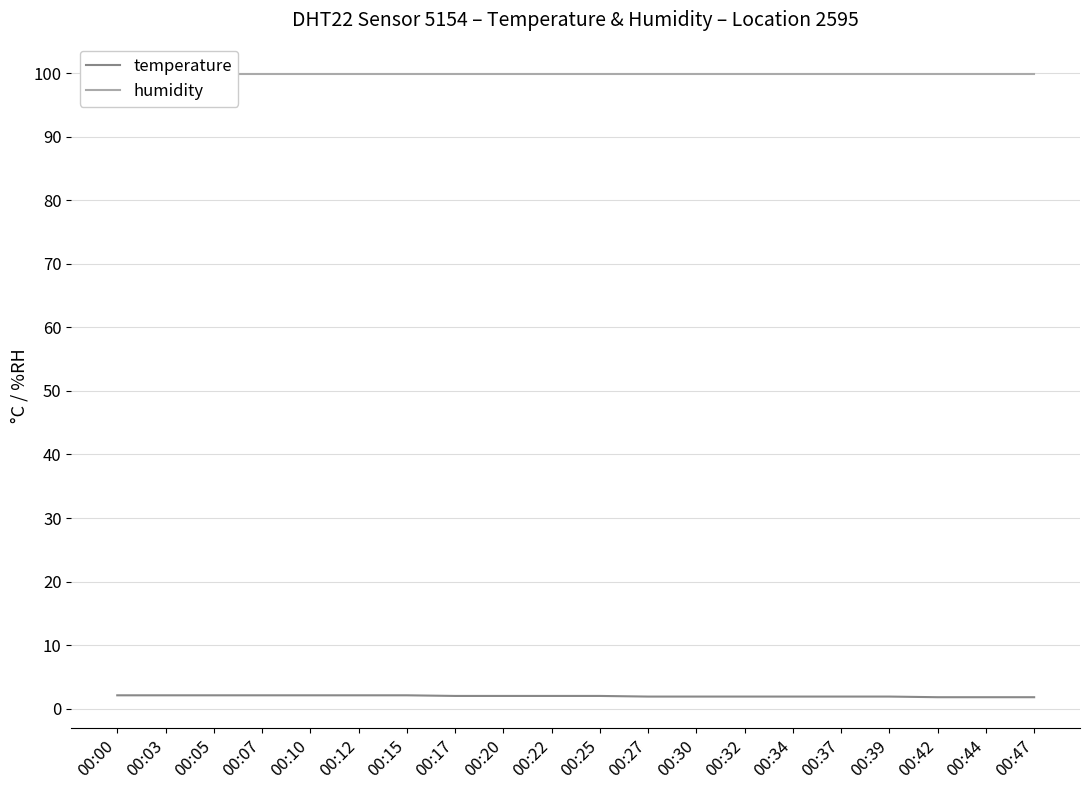

Reading left to right, transcribe all the data shown in this chart.

temperature: 00:00=2.1	00:03=2.1	00:05=2.1	00:07=2.1	00:10=2.1	00:12=2.1	00:15=2.1	00:17=2.0	00:20=2.0	00:22=2.0	00:25=2.0	00:27=1.9	00:30=1.9	00:32=1.9	00:34=1.9	00:37=1.9	00:39=1.9	00:42=1.8	00:44=1.8	00:47=1.8
humidity: 00:00=99.9	00:03=99.9	00:05=99.9	00:07=99.9	00:10=99.9	00:12=99.9	00:15=99.9	00:17=99.9	00:20=99.9	00:22=99.9	00:25=99.9	00:27=99.9	00:30=99.9	00:32=99.9	00:34=99.9	00:37=99.9	00:39=99.9	00:42=99.9	00:44=99.9	00:47=99.9